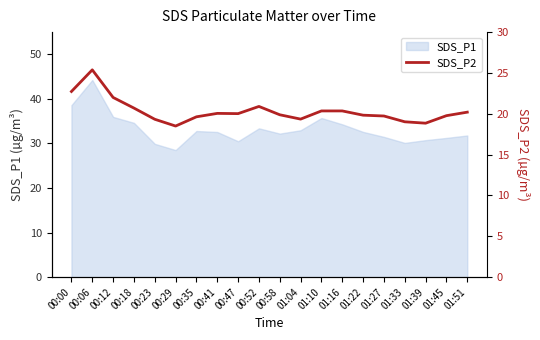

The value of SDS_P1 at 00:12 is 55.1. True or false?

False